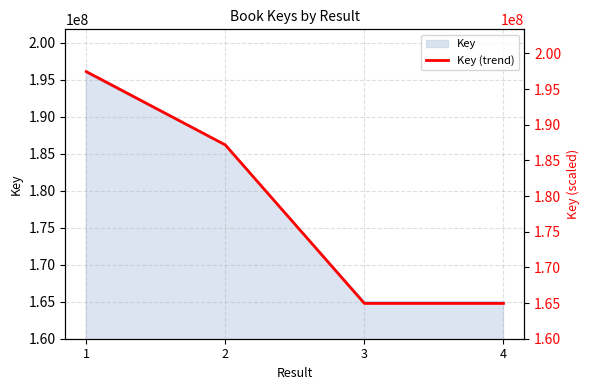

Read the value at 2.

187173308.8